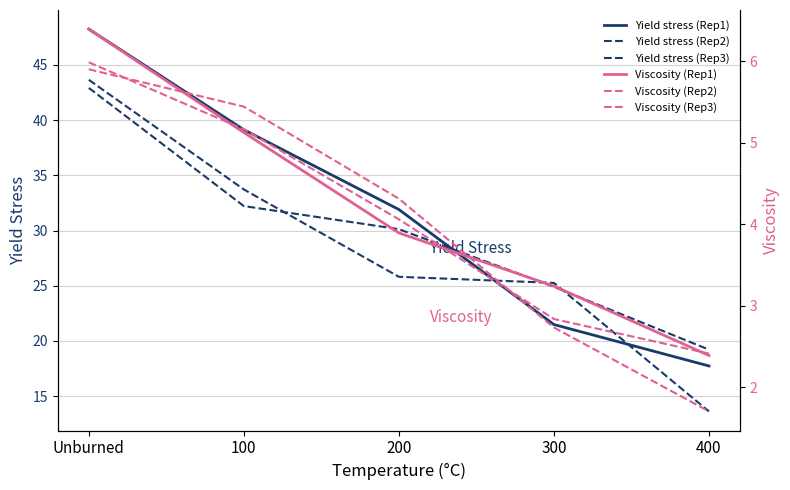

Does the chart display data point markers on the line(s)?

No